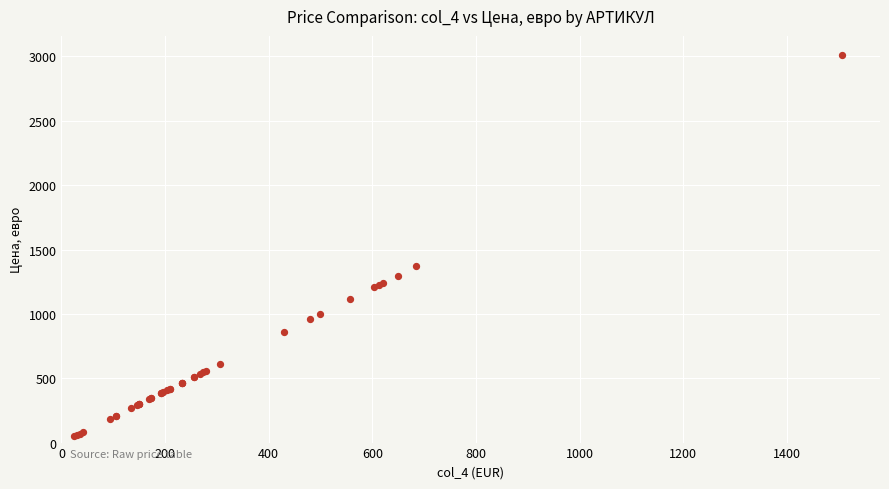

What Y value in the scatter plot is closest to 1530?

1368.4